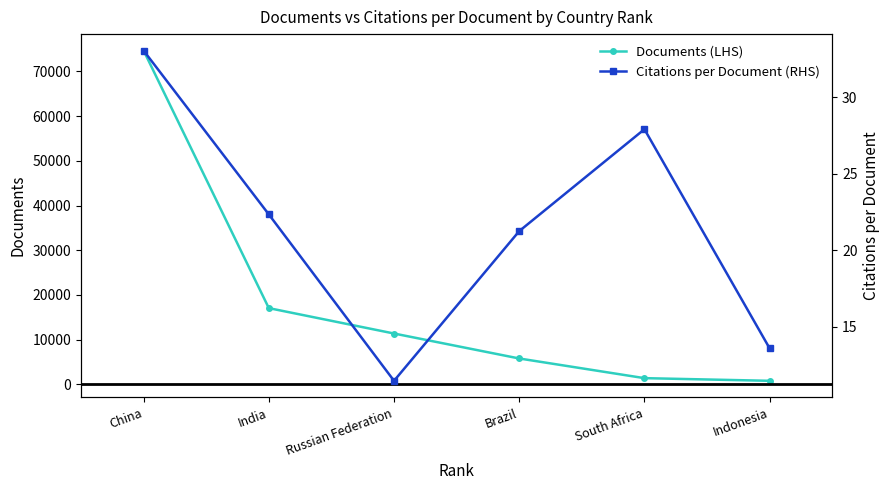

True or false: Documents (LHS) has a value of 24555.4 at India.

False